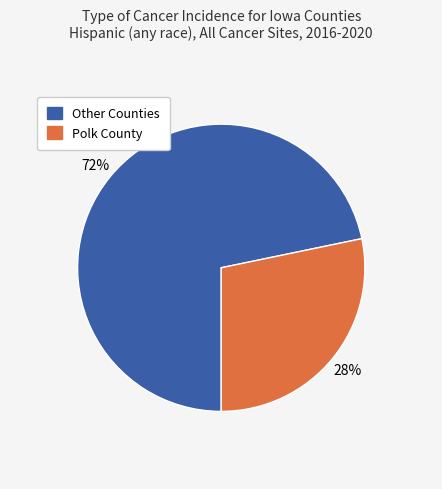

To the nearest percent, what is the average slice percentage?

50%